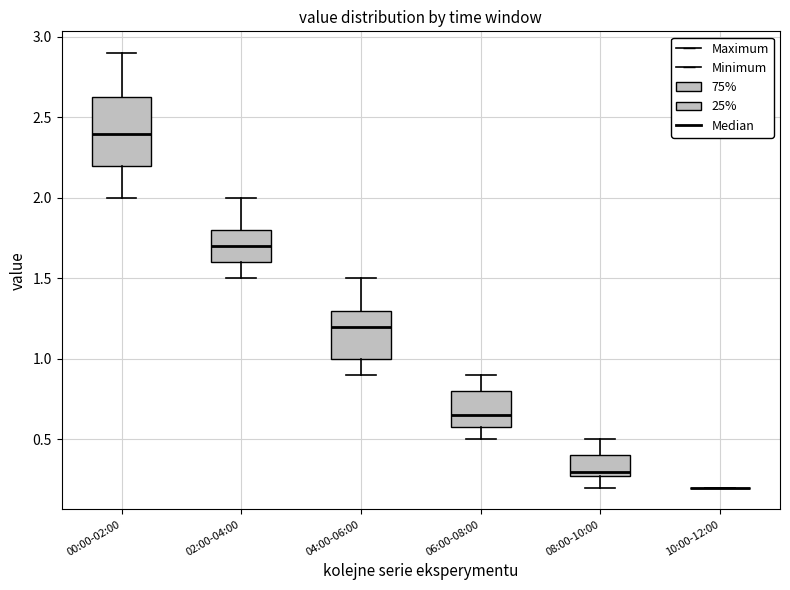

Comparing the boxes themselves (not the whiskers), which one is the tallest?

00:00-02:00